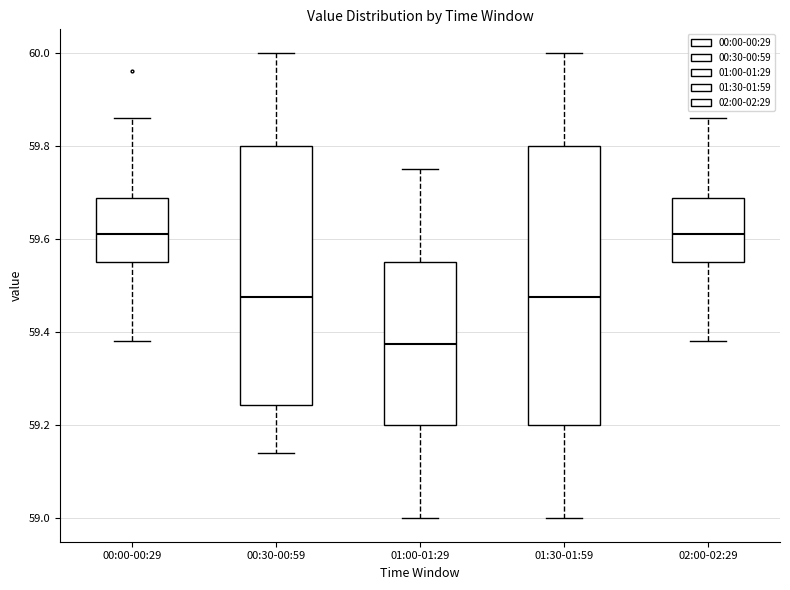

Which box is the tallest, from its lower edge to its upper edge?

01:30-01:59